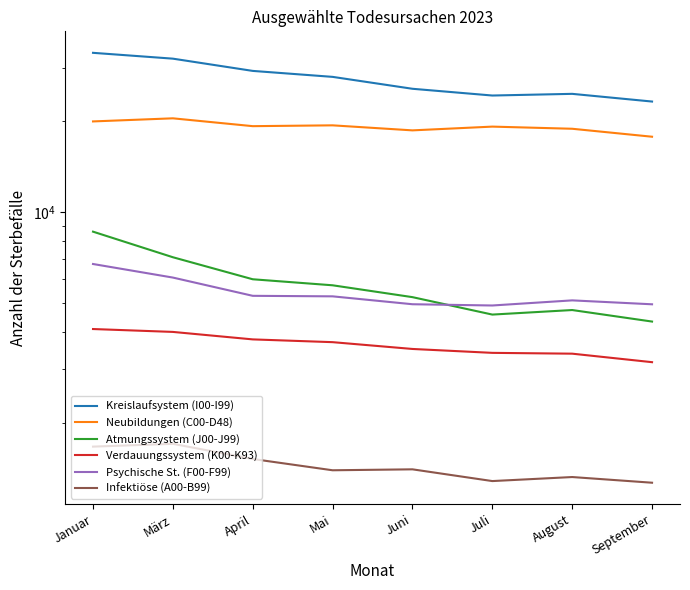

At which label is Atmungssystem (J00-J99) closest to 6461?

April